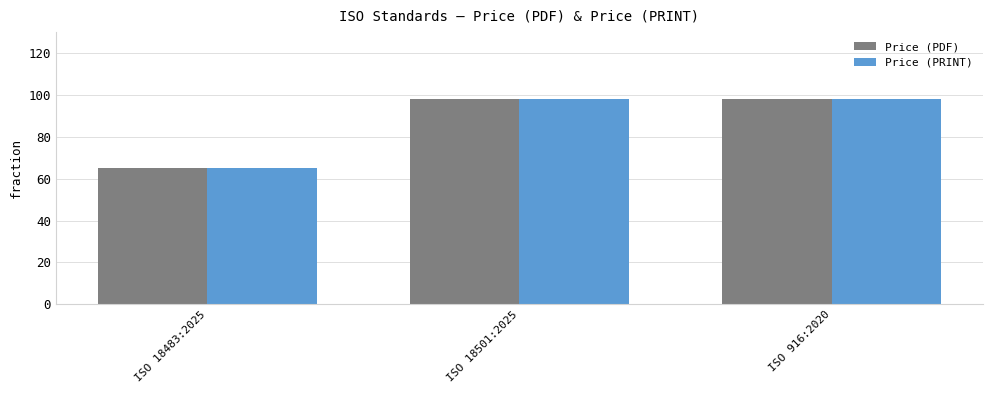

What is the difference between the Price (PRINT) values at ISO 18501:2025 and ISO 18483:2025?

33